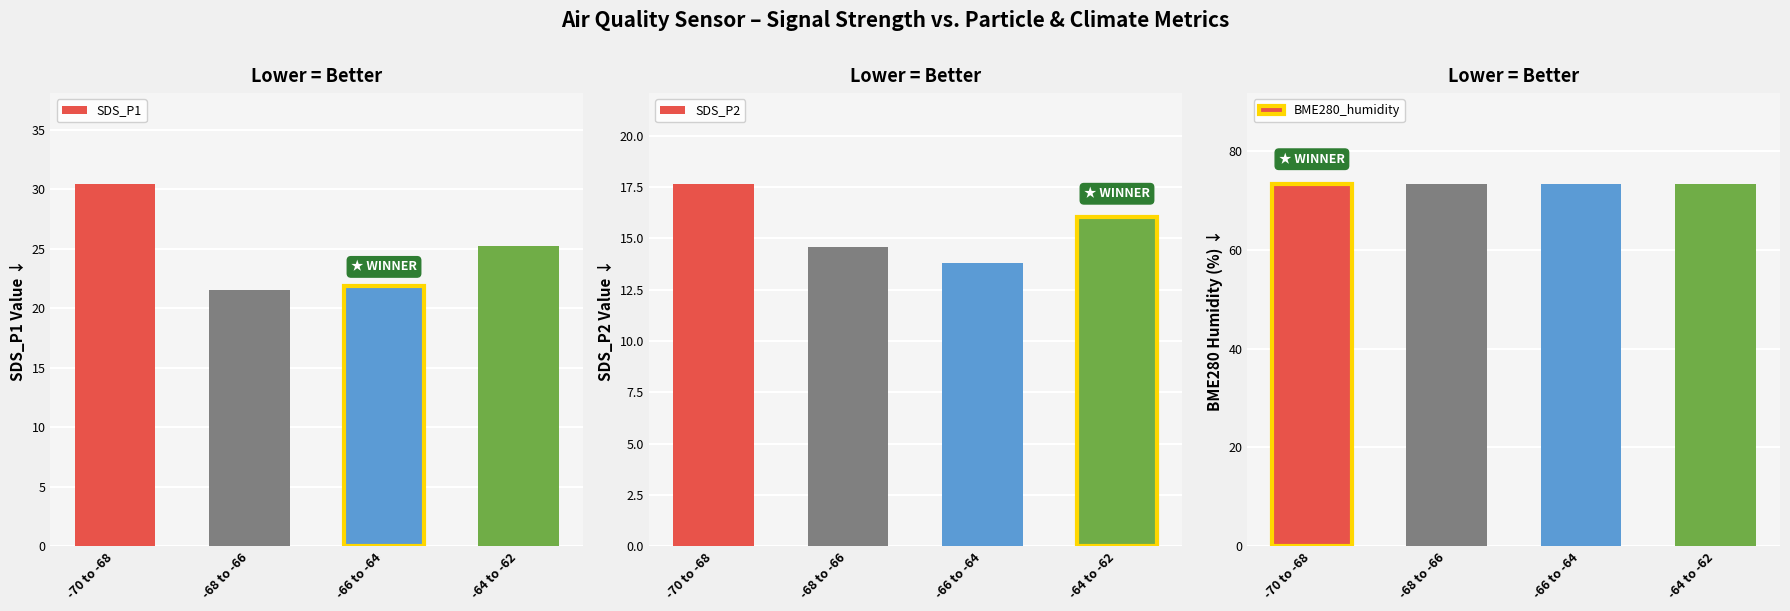

Which series changed the most between -70 to -68 and -64 to -62?

SDS_P1